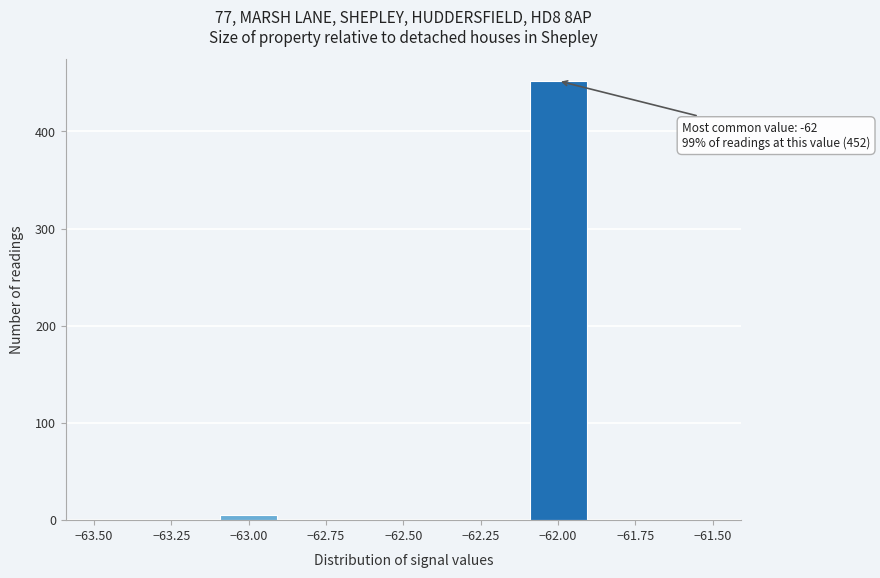

Over which range of the x-axis is the bar tallest?

-62.1 to -61.9